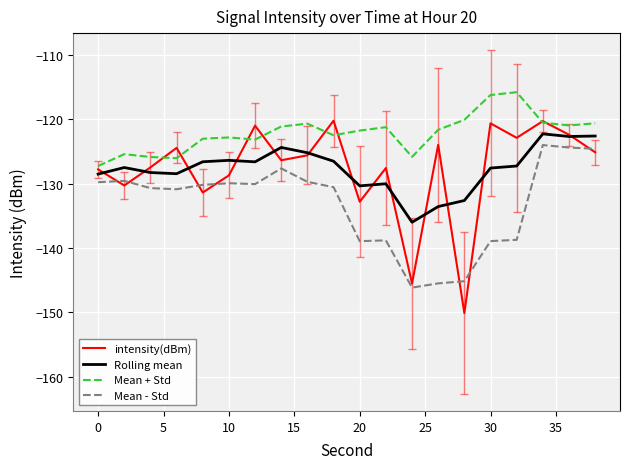

How many interior local peaks does the intensity(dBm) series have?

7